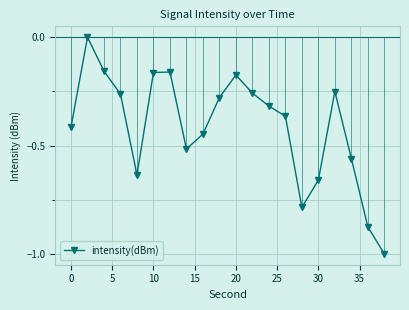

How many interior local peaks (higher than both neighbors) does the data have?

4